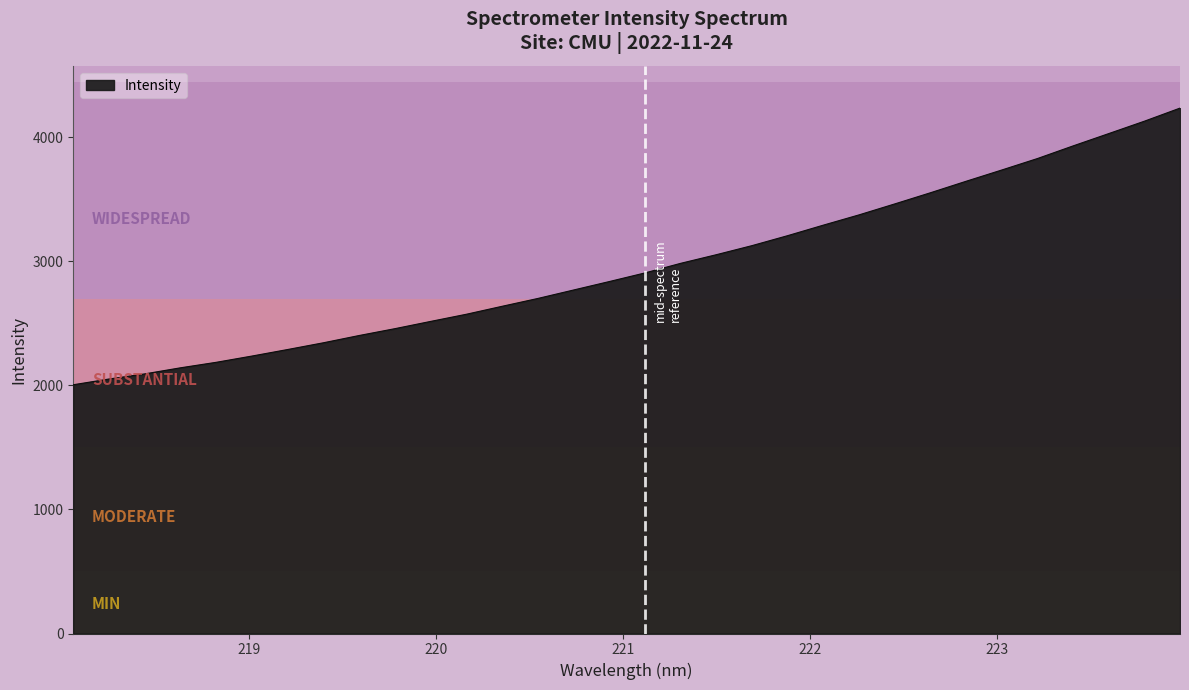

What is the maximum value shown in the chart?

4235.1